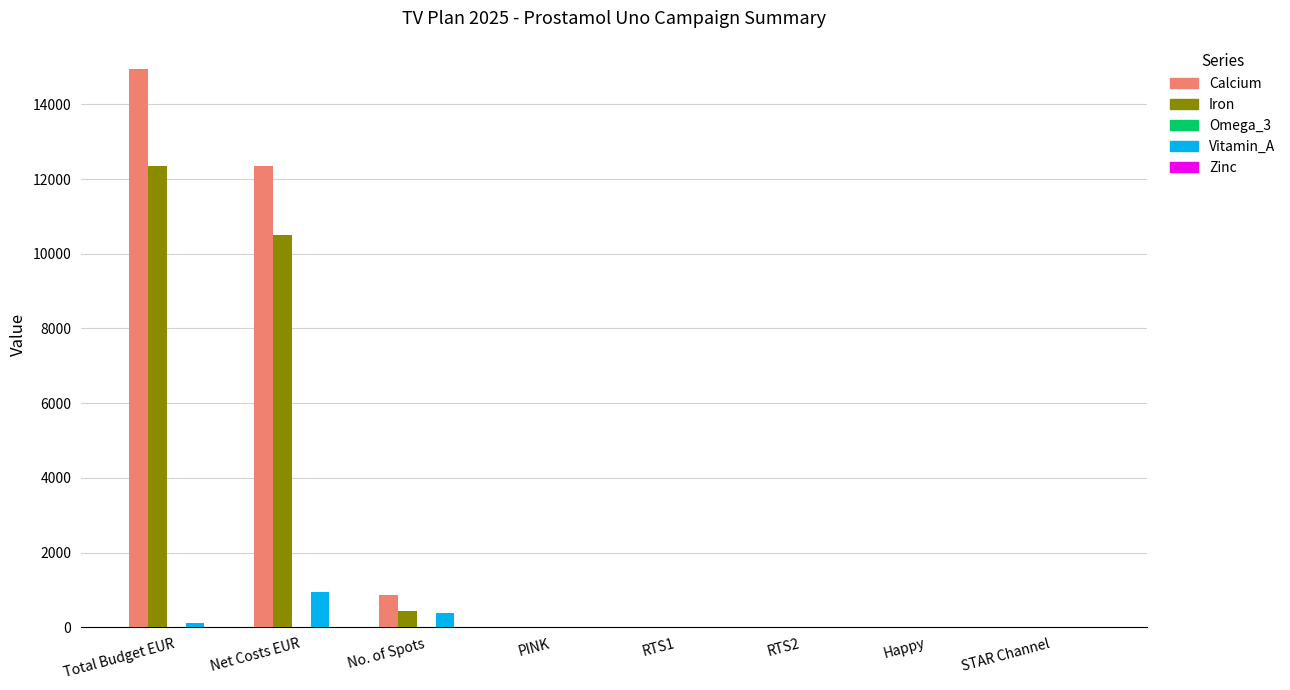

Which series changed the most between No. of Spots and STAR Channel?

Calcium